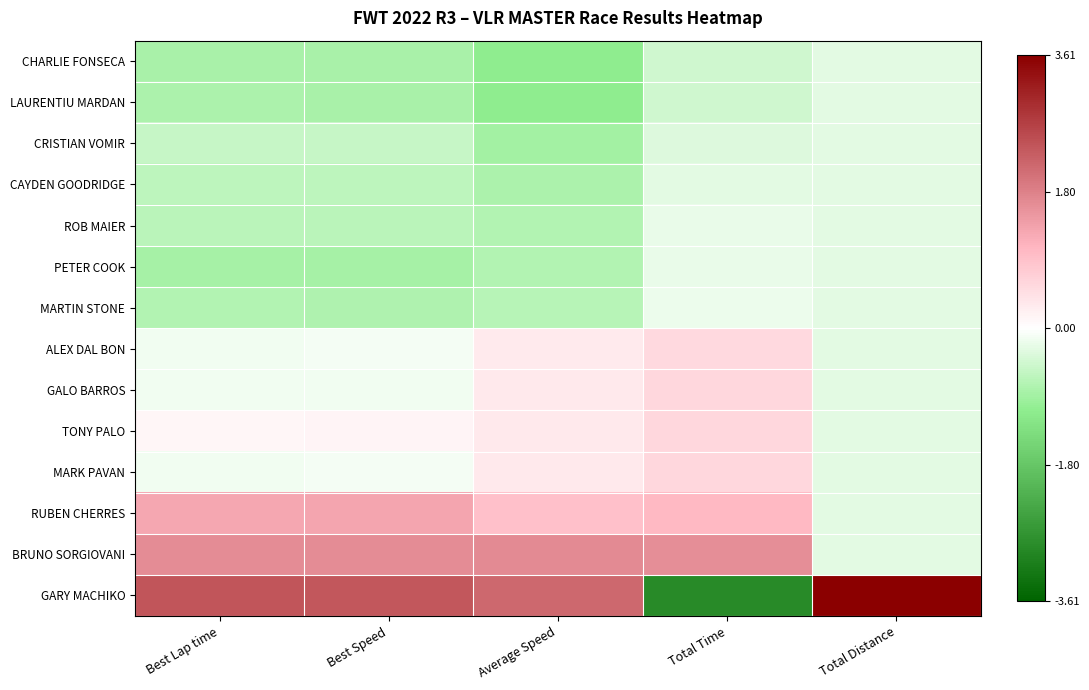

At Best Speed, list the series in order from largest to smallest.

GARY MACHIKO, BRUNO SORGIOVANI, RUBEN CHERRES, TONY PALO, MARK PAVAN, ALEX DAL BON, GALO BARROS, CRISTIAN VOMIR, CAYDEN GOODRIDGE, ROB MAIER, MARTIN STONE, LAURENTIU MARDAN, CHARLIE FONSECA, PETER COOK